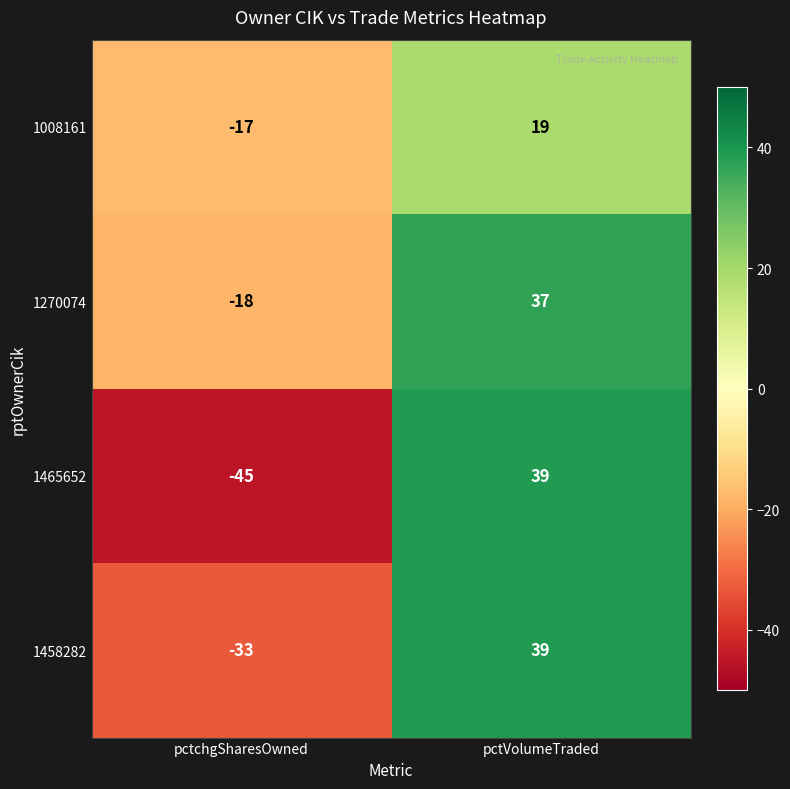

Which series has the widest spread of values?

1465652